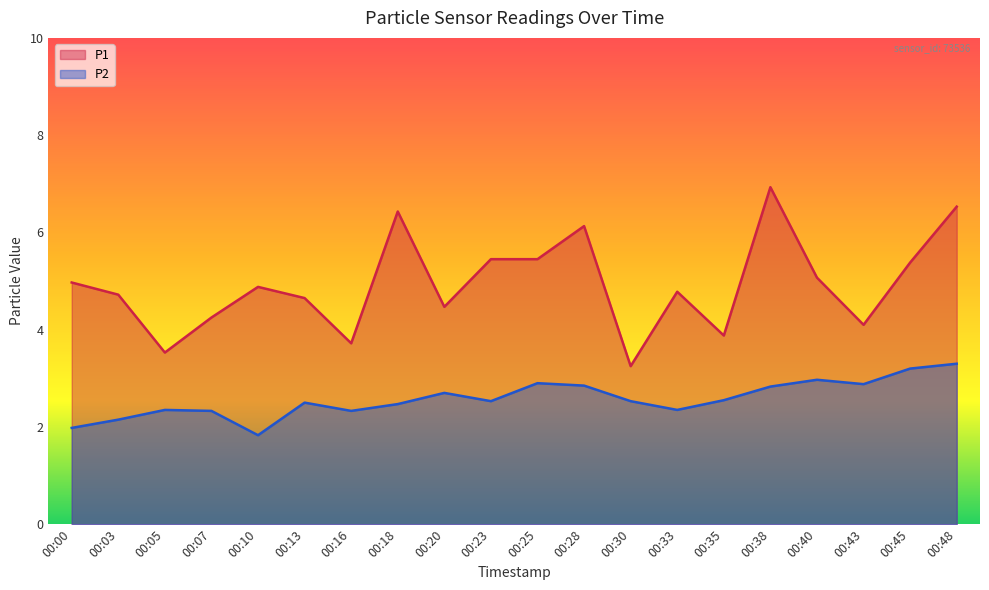

True or false: P1 and P2 intersect in this chart.

False